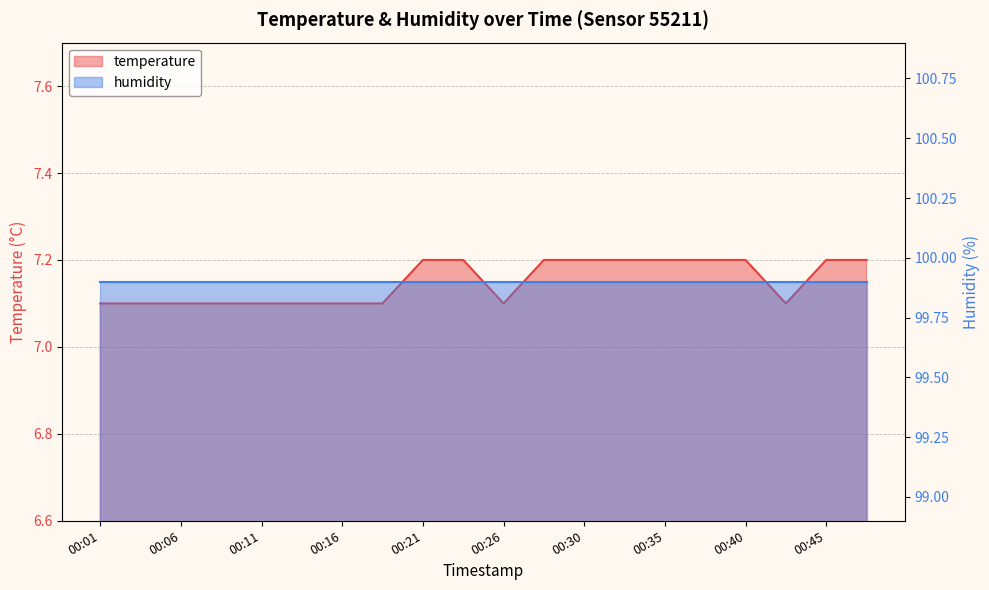

Read the value at 00:01.

7.1